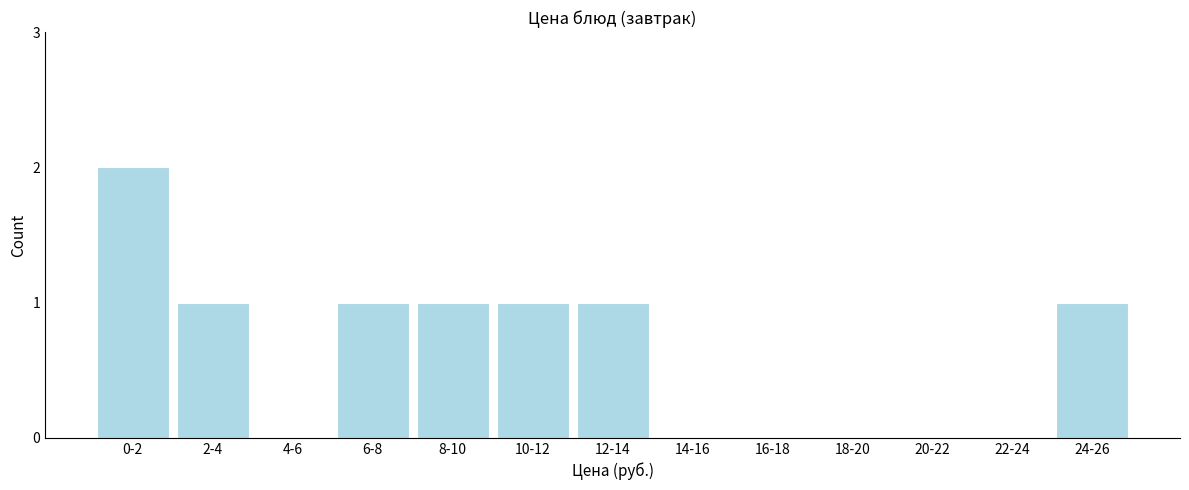

Reading left to right, extract all data points from this chart.

0-2=2	2-4=1	4-6=0	6-8=1	8-10=1	10-12=1	12-14=1	14-16=0	16-18=0	18-20=0	20-22=0	22-24=0	24-26=1